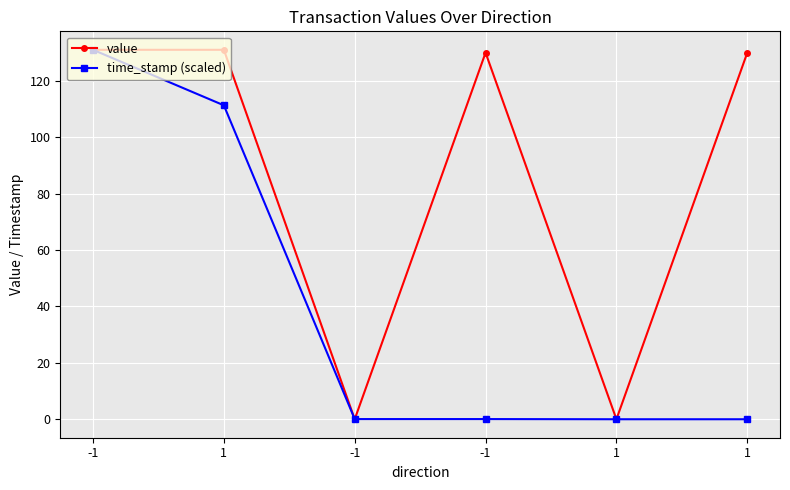

At how many categories does at least one series exceed 67?

4